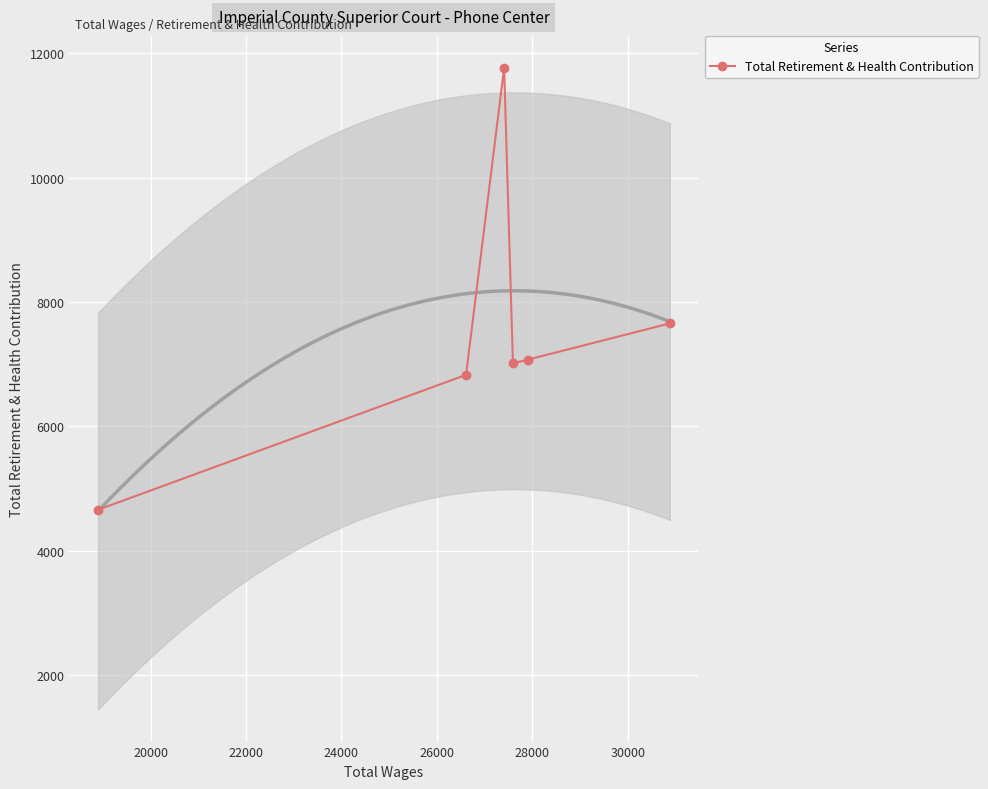

What is the maximum value for Total Retirement & Health Contribution?

11764